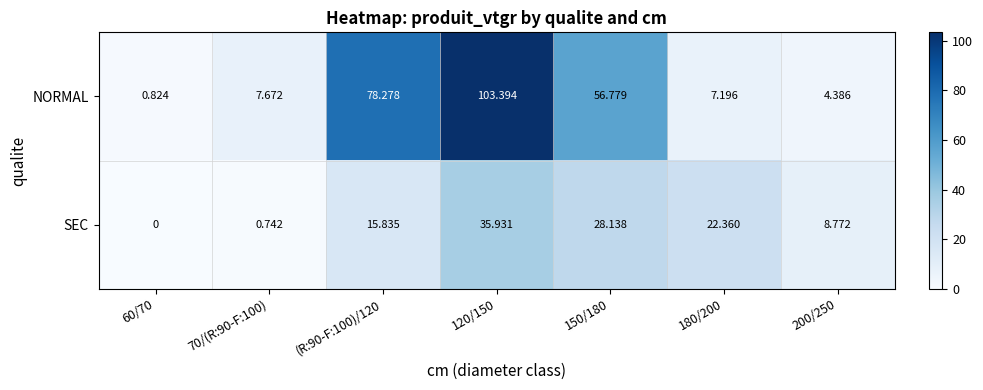

Is the value of NORMAL at 180/200 greater than the value of SEC at 200/250?

No